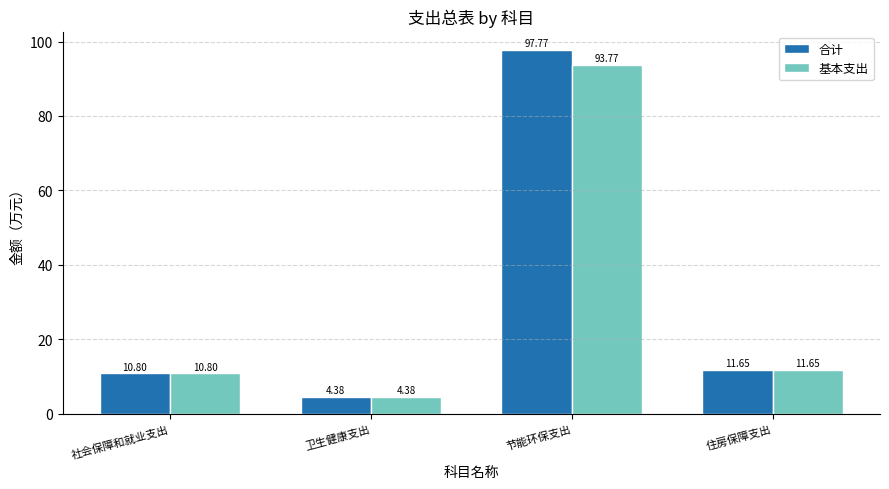

What are all the series names shown in the legend?

合计, 基本支出